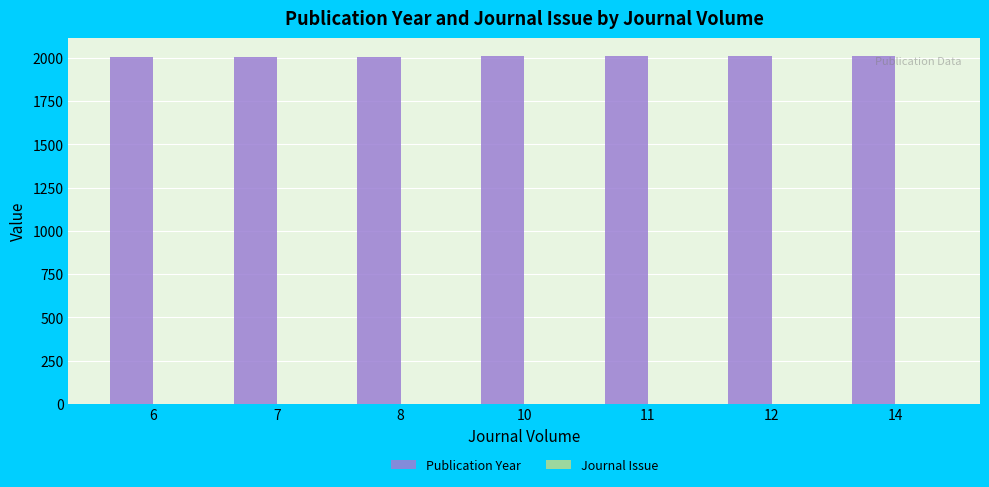

Which series has the largest total across all categories?

Publication Year